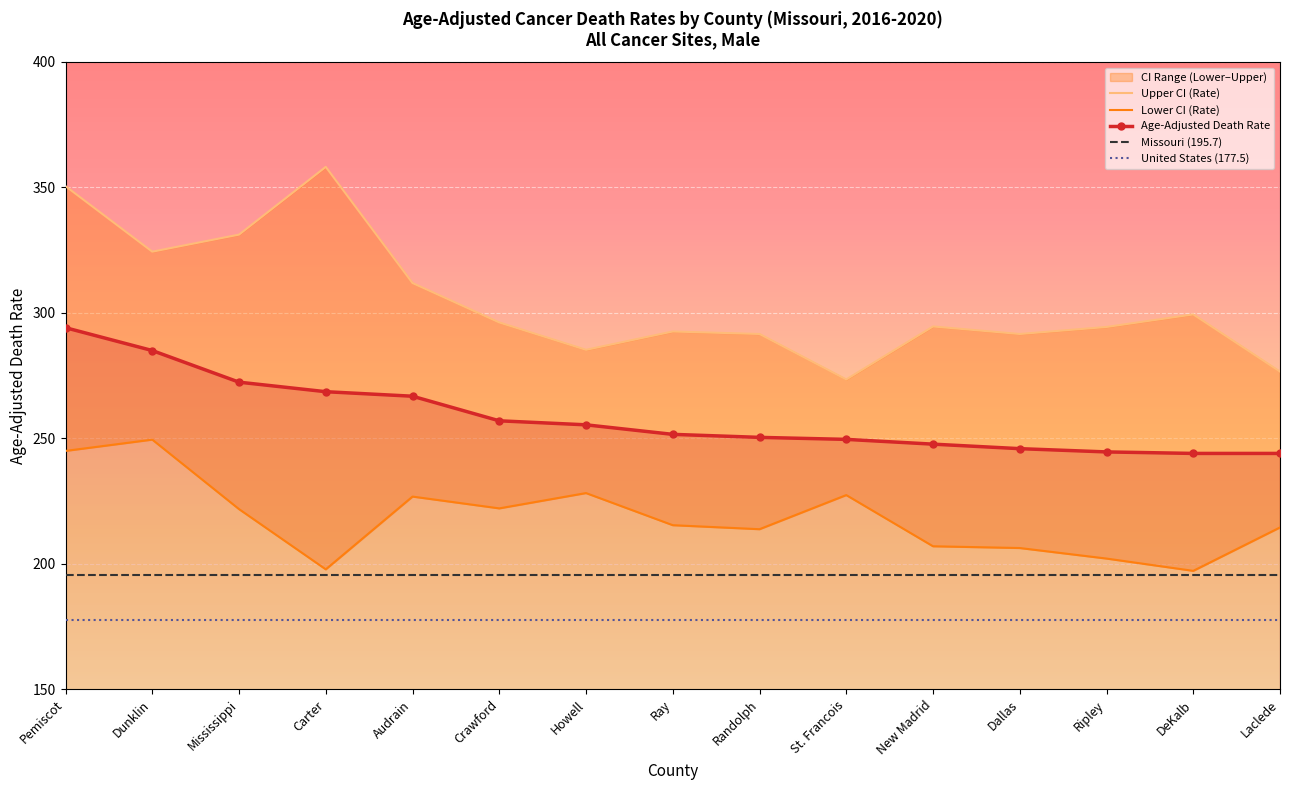

What position from the right is DeKalb?

2